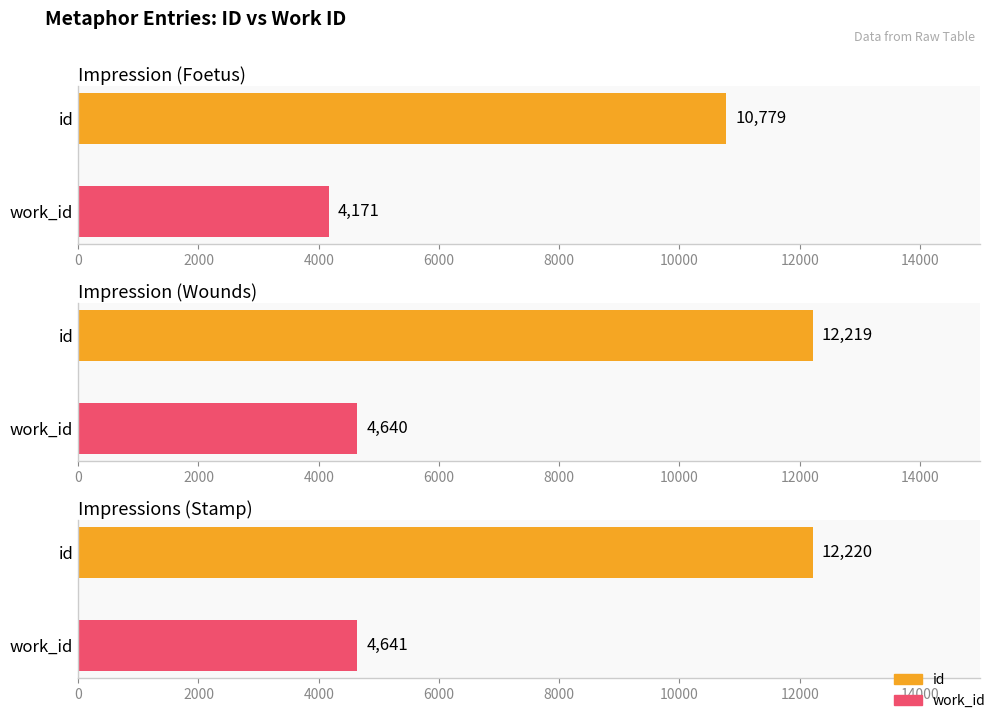

Between Impression (Foetus) and Impressions (Stamp), which series saw the biggest shift?

id